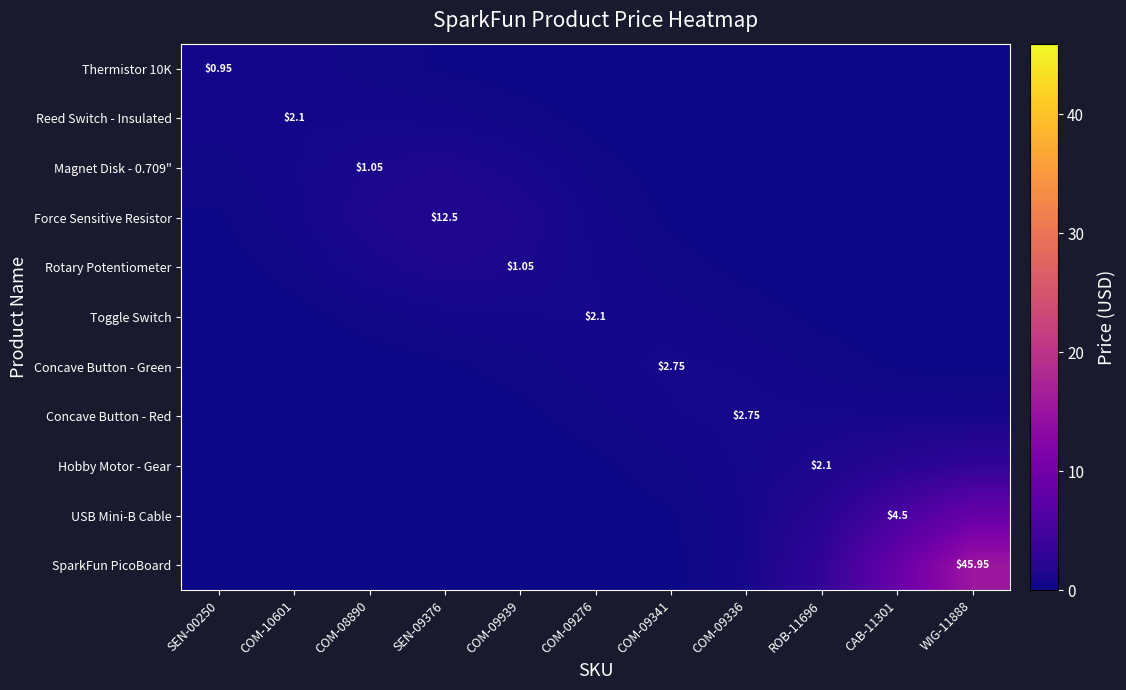

Count the number of data series in this chart.

11